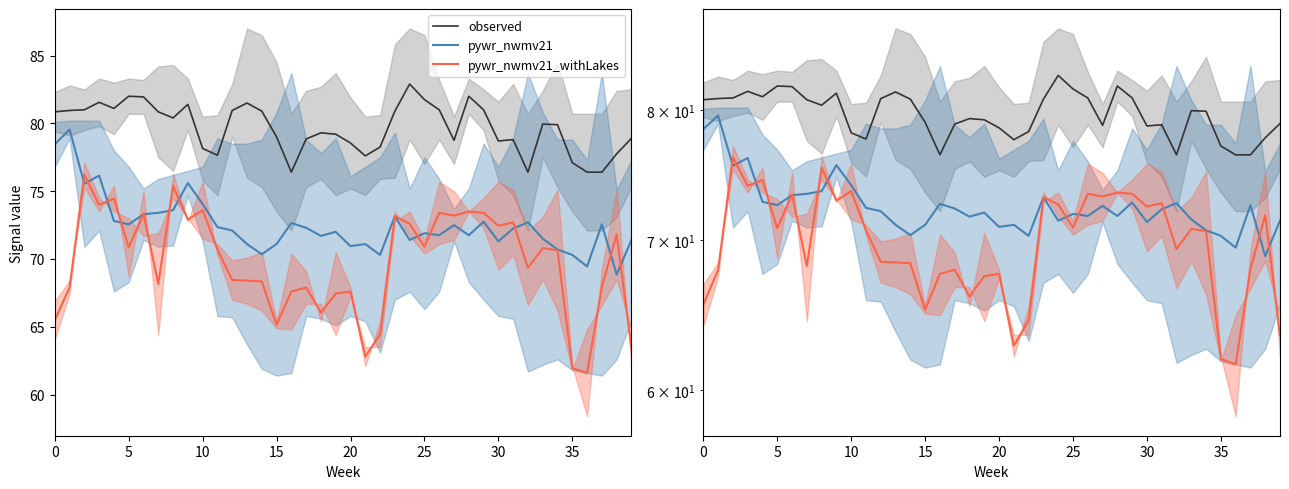

How many data points does each series have?

40